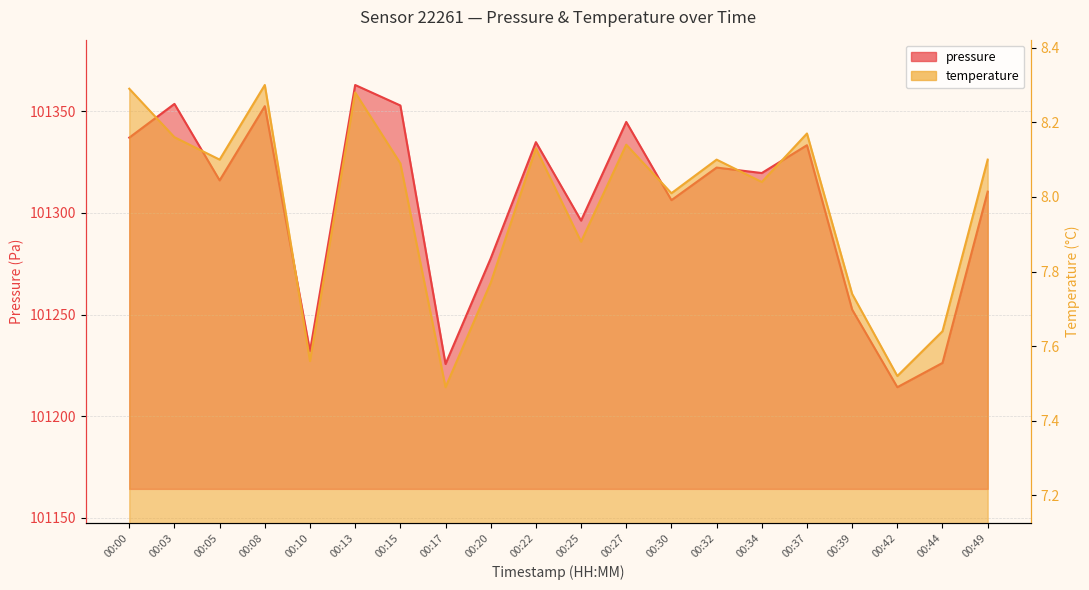

Reading left to right, what are all the values shown in this chart?

pressure: 00:00=101337.0	00:03=101353.6	00:05=101316.0	00:08=101352.5	00:10=101232.0	00:13=101362.9	00:15=101352.8	00:17=101225.7	00:20=101277.6	00:22=101334.8	00:25=101296.2	00:27=101344.7	00:30=101306.2	00:32=101322.3	00:34=101319.6	00:37=101333.3	00:39=101252.4	00:42=101214.3	00:44=101226.2	00:49=101310.4
temperature: 00:00=8.3	00:03=8.2	00:05=8.1	00:08=8.3	00:10=7.6	00:13=8.3	00:15=8.1	00:17=7.5	00:20=7.8	00:22=8.1	00:25=7.9	00:27=8.1	00:30=8.0	00:32=8.1	00:34=8.0	00:37=8.2	00:39=7.7	00:42=7.5	00:44=7.6	00:49=8.1